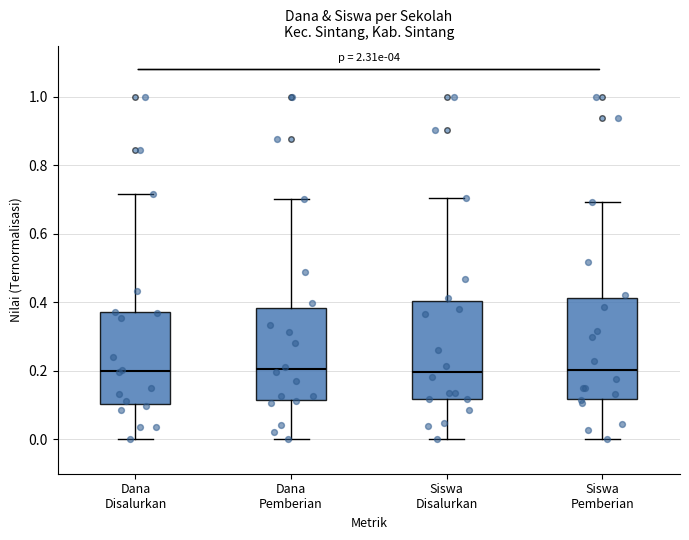

Where is the lower edge of the box for Dana Disalurkan on the y-axis? The values are not printed on the chart, so give them approximately, as read against the axis.

0.10